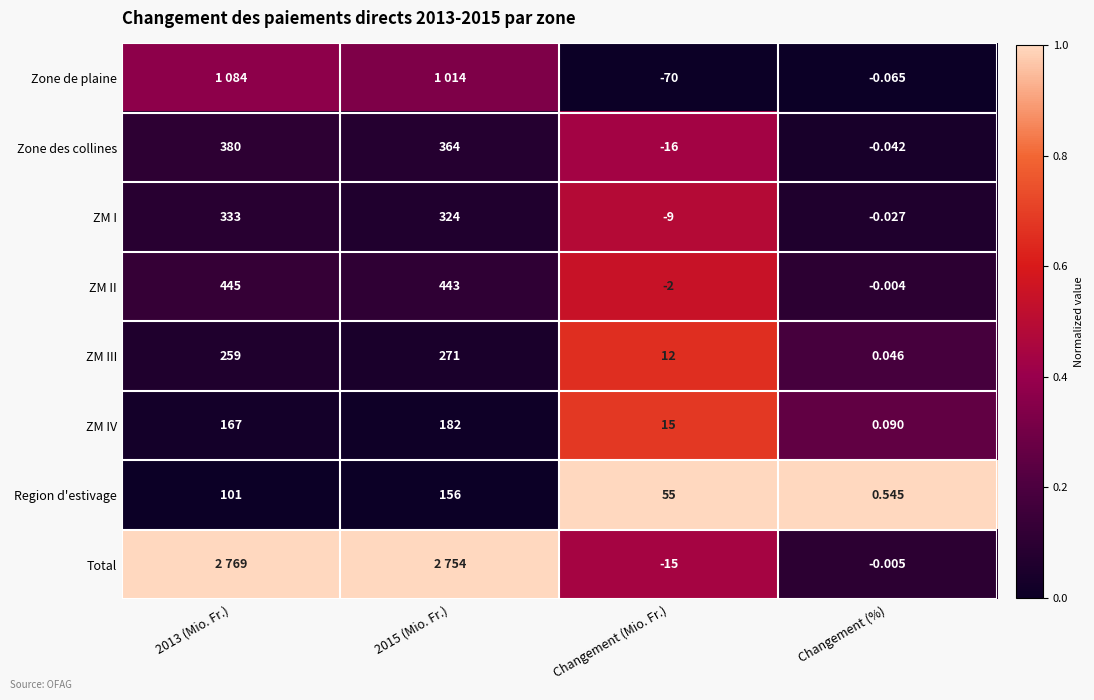

At how many categories does at least one series exceed 0?

4